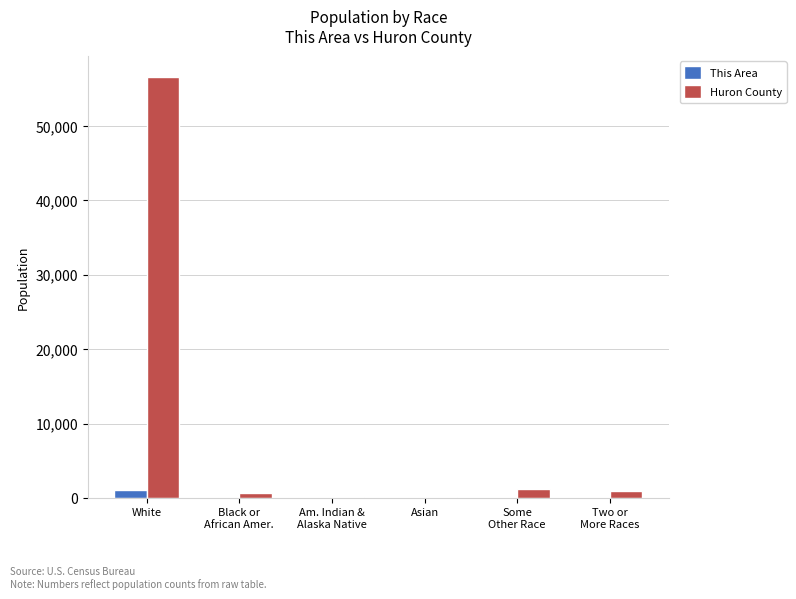

At which label does Huron County reach its peak?

White